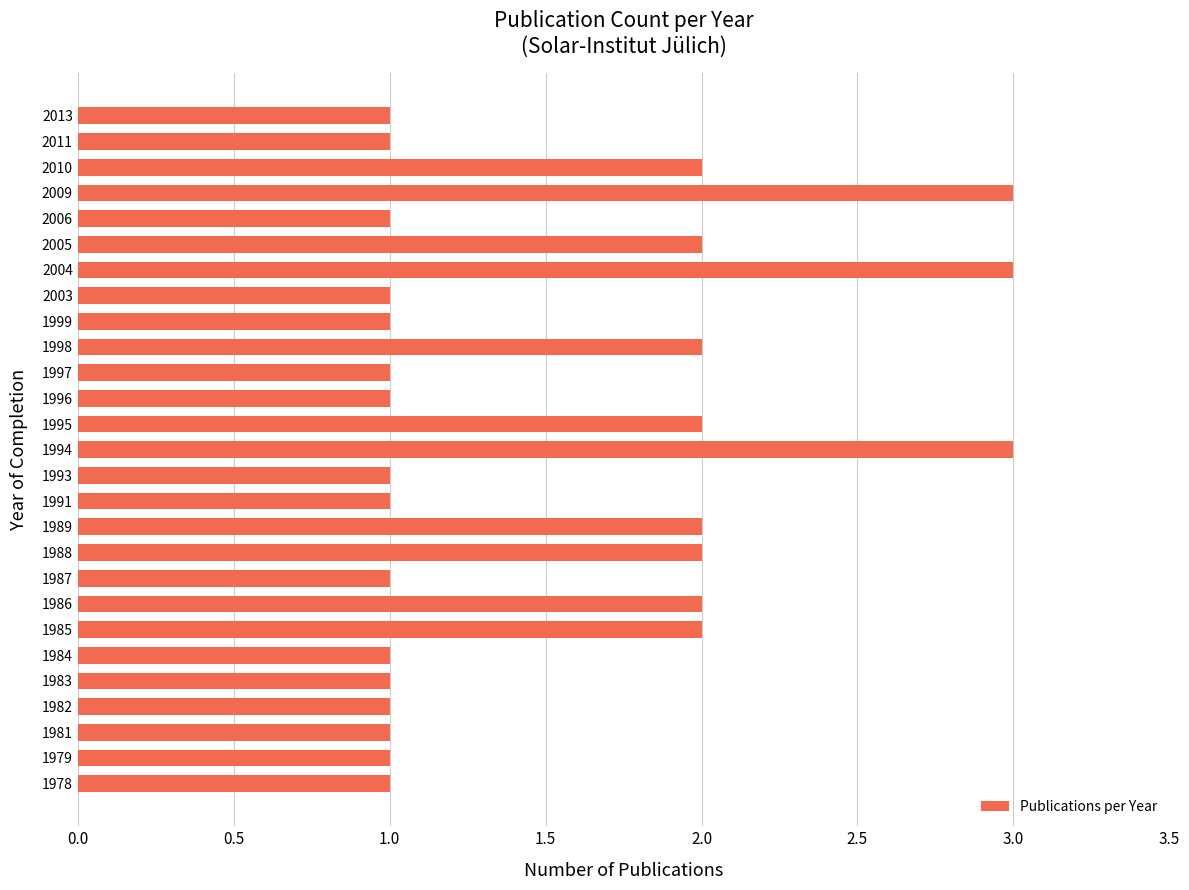

Reading bottom to top, what are all the values shown in this chart?

1	1	1	1	1	1	2	2	1	2	2	1	1	3	2	1	1	2	1	1	3	2	1	3	2	1	1